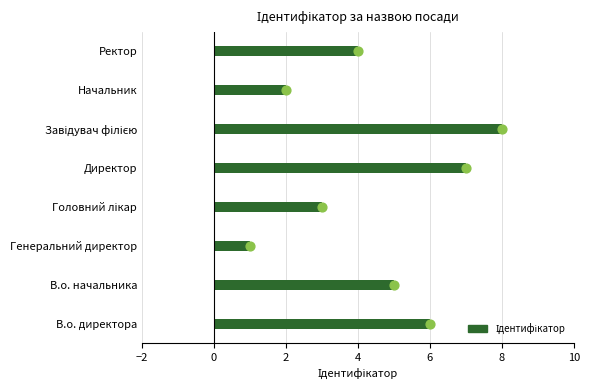

Which series has the largest total across all categories?

Ідентифікатор